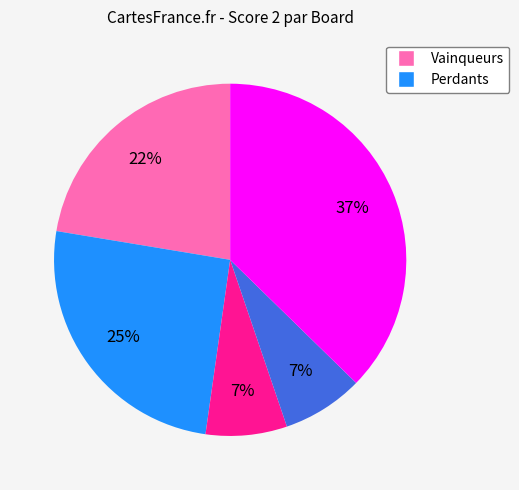

To the nearest percent, what is the average slice percentage?

20%